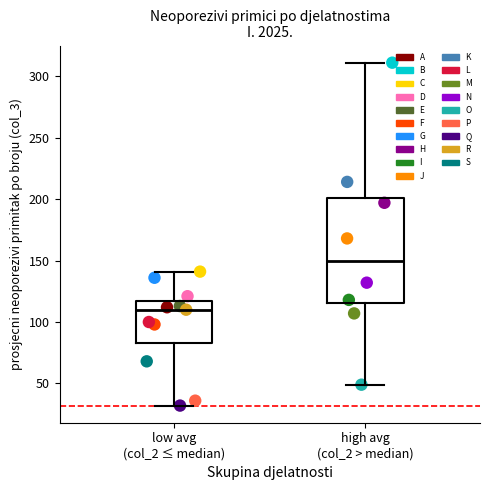

What are all the series names shown in the legend?

A, B, C, D, E, F, G, H, I, J, K, L, M, N, O, P, Q, R, S